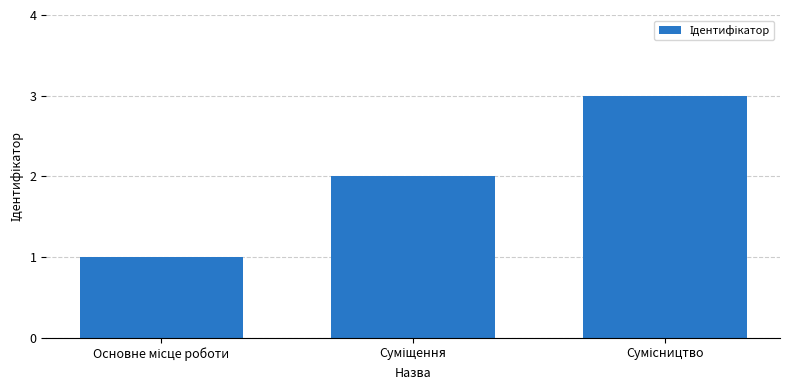

What is the sum of all values?

6